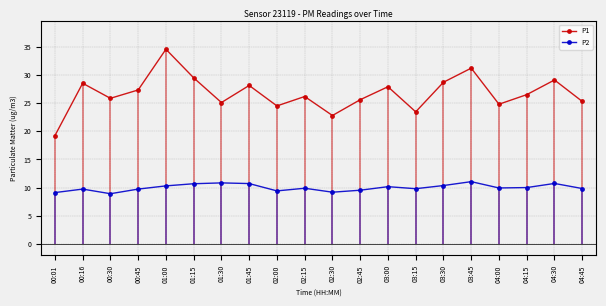

At which label does P2 first exceed 9?

00:01